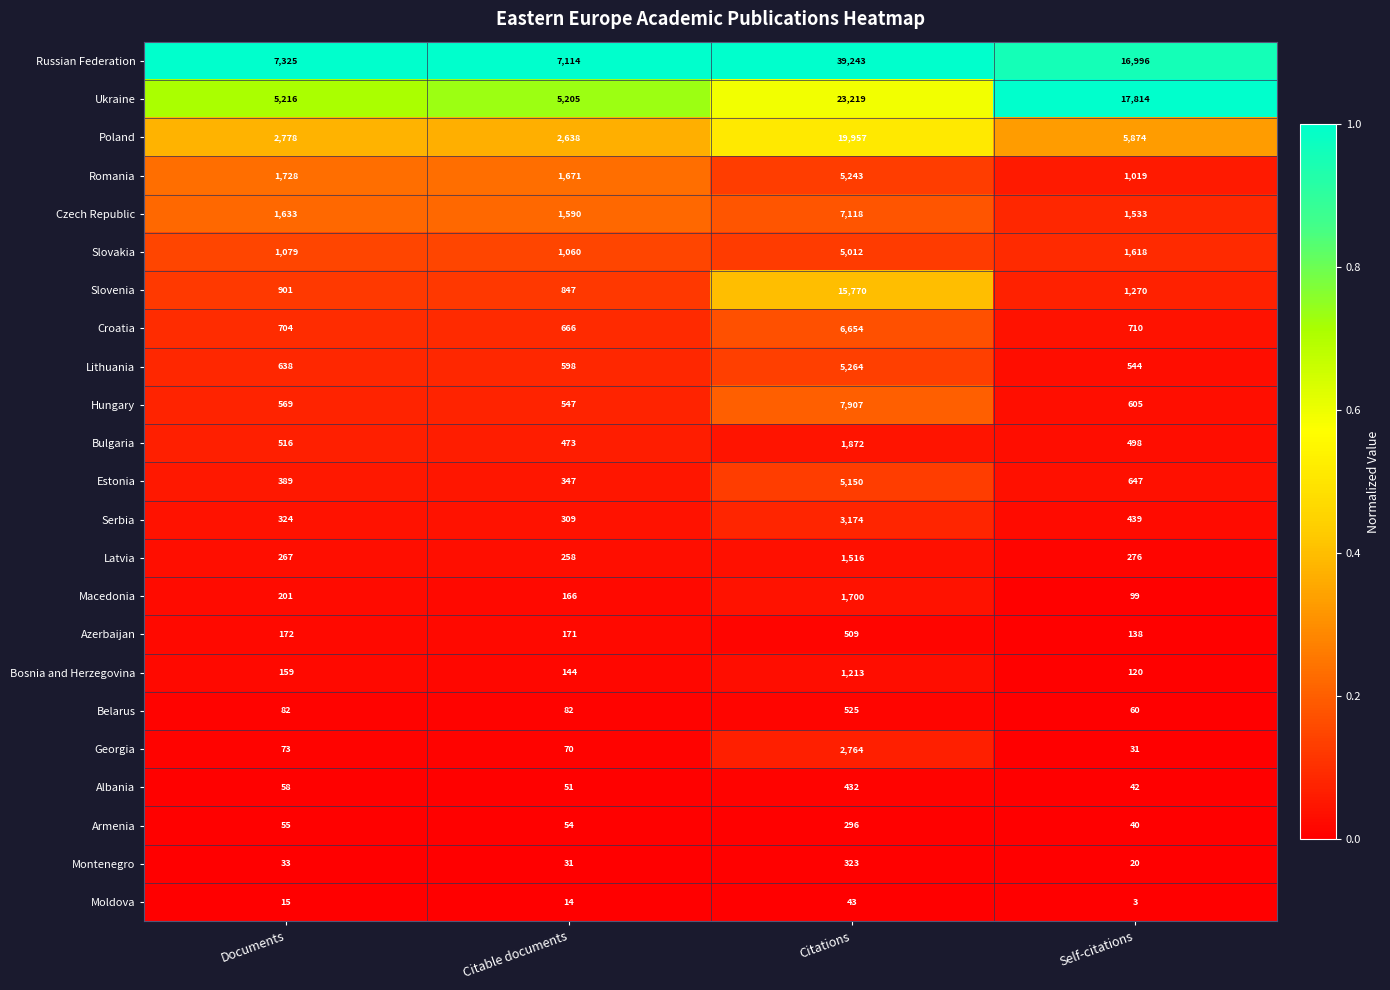

The value of Albania at Citable documents is 73. True or false?

False